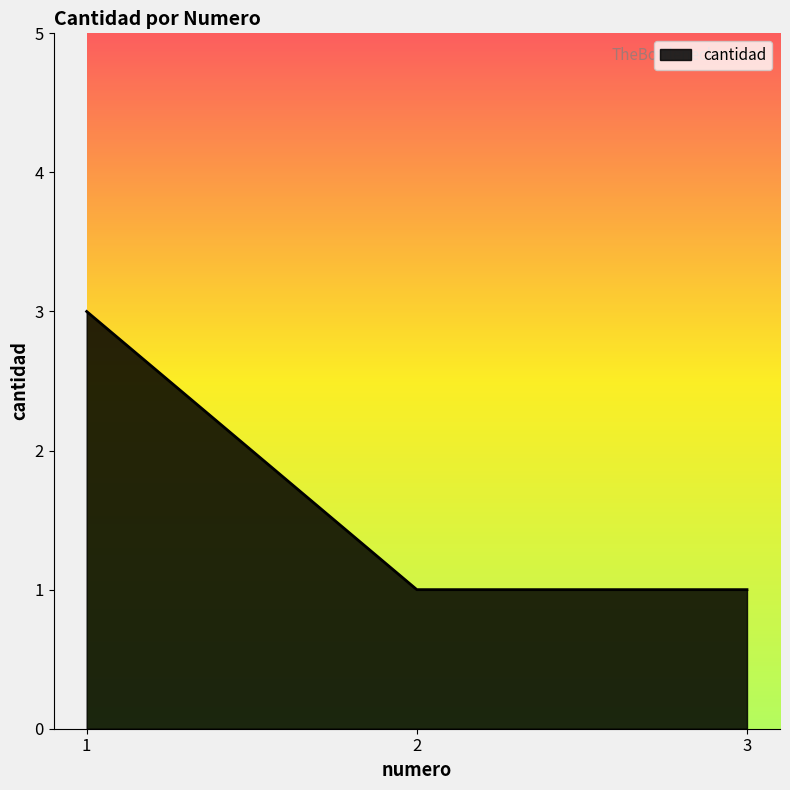

What is the difference between the maximum and minimum values?

2